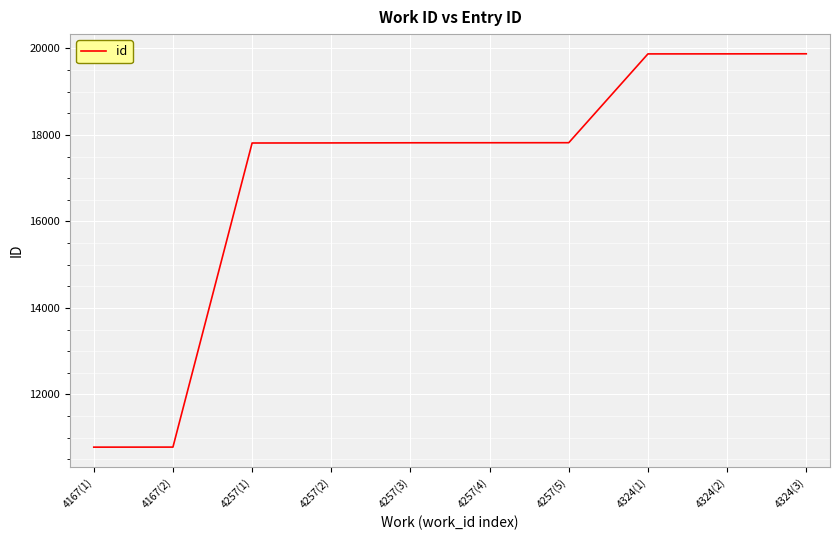

What is the difference between the maximum and minimum values?

9095